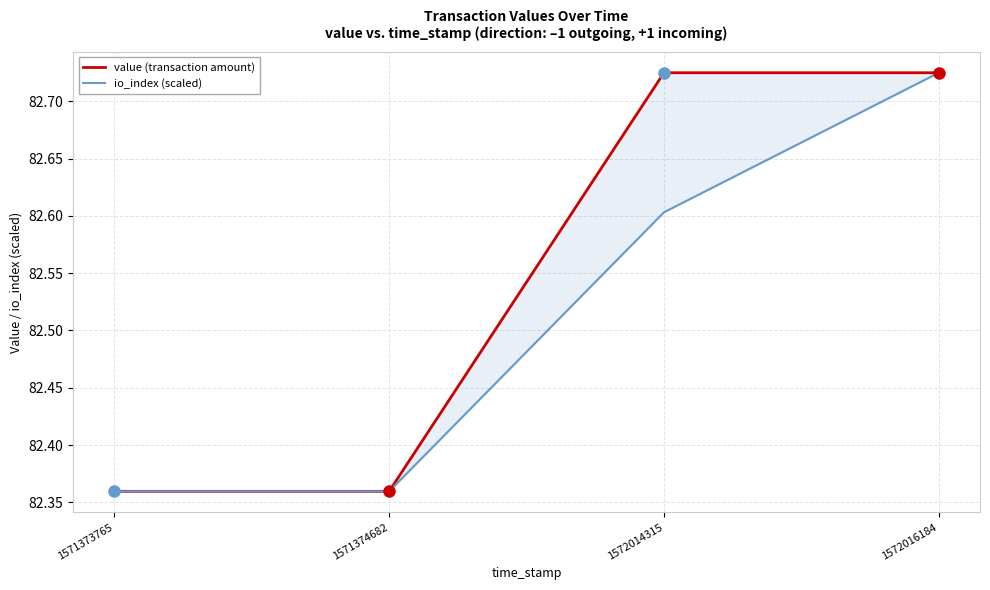

What are all the series names shown in the legend?

value (transaction amount), io_index (scaled)